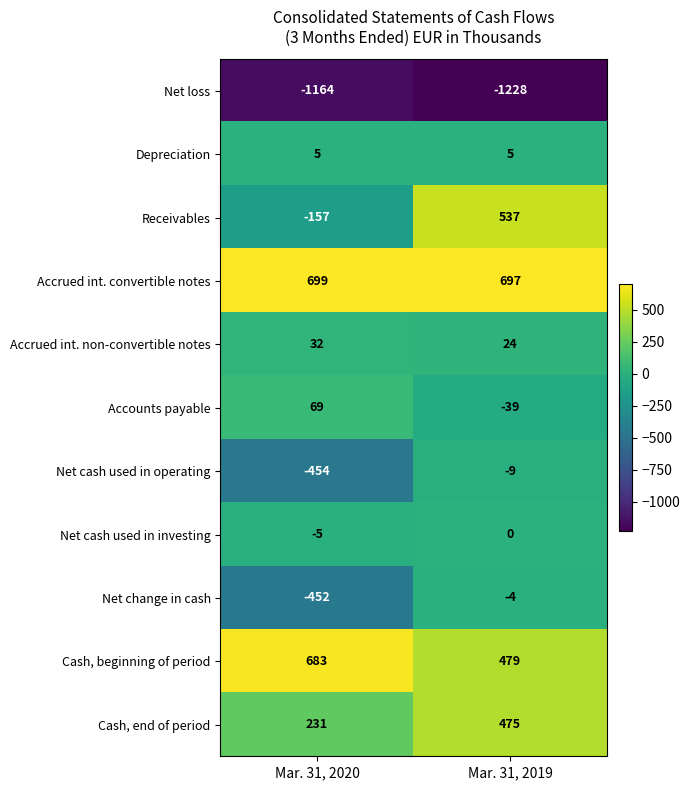

Which series has the largest total across all categories?

Accrued int. convertible notes